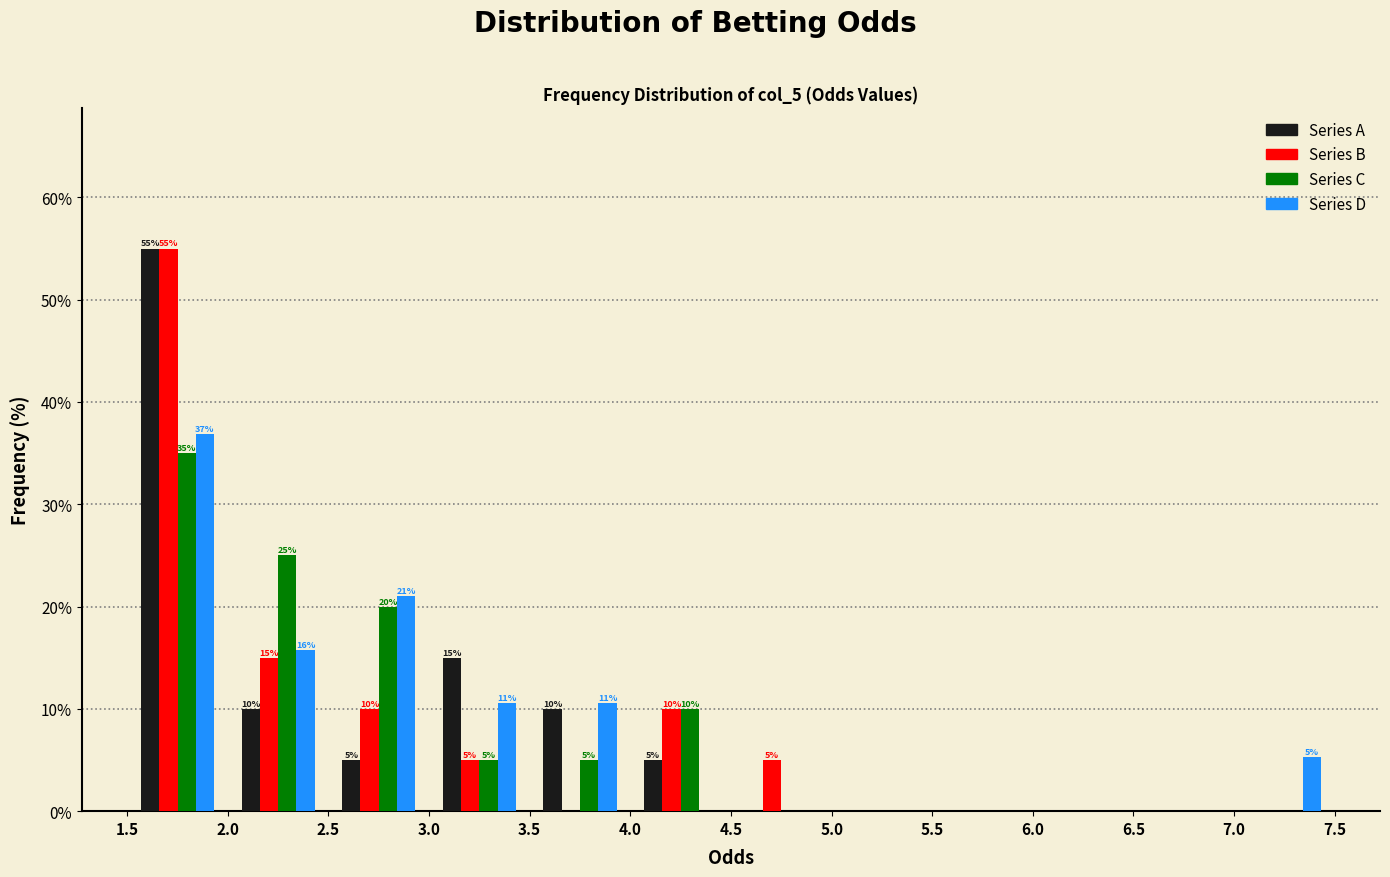

In the Series B series, which range on the x-axis has the tallest bar?

1.5 to 2.0